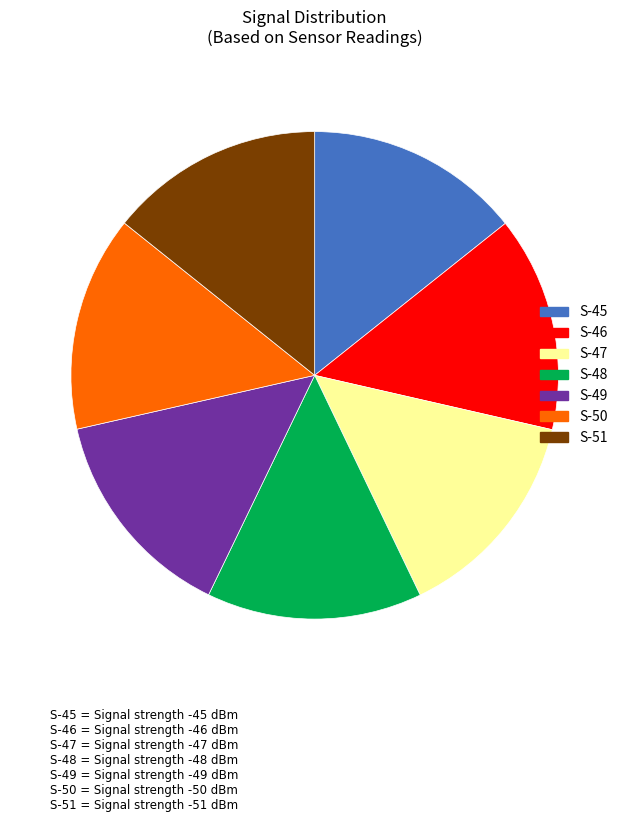

Is there any slice that represents more than half of the pie?

No